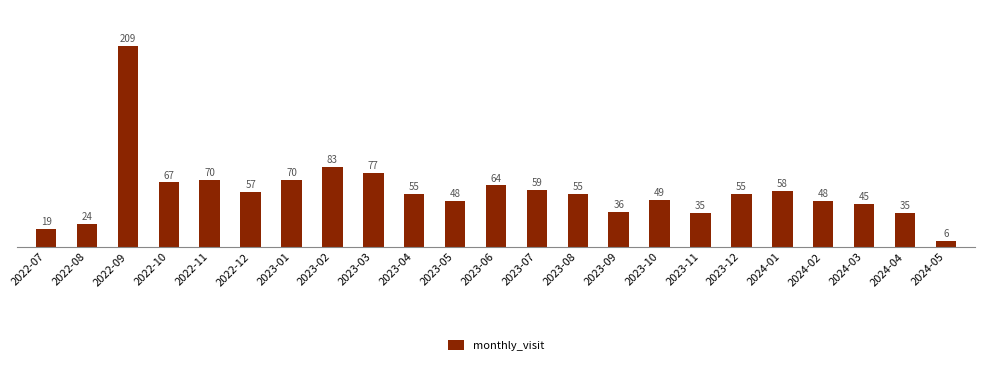

How many data points does each series have?

23